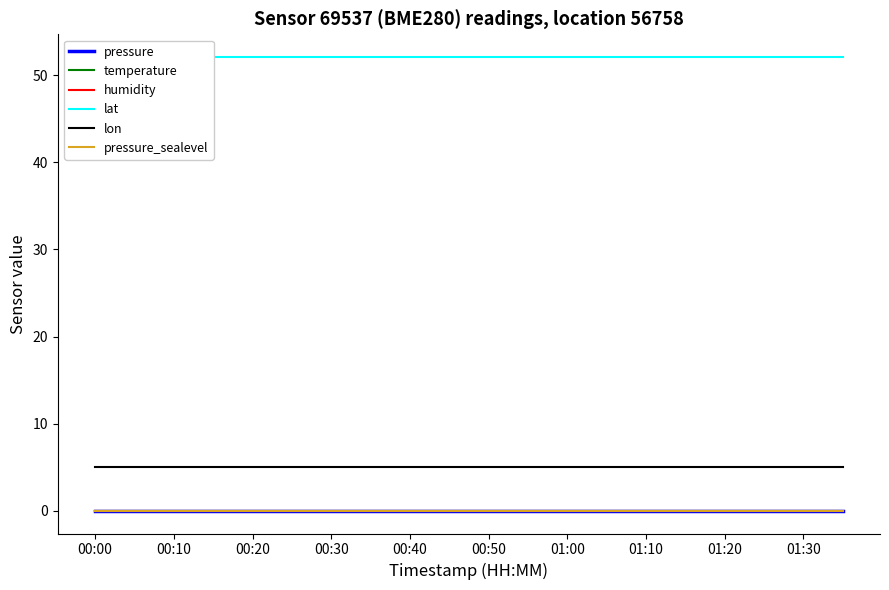

Which series has the largest total across all categories?

lat